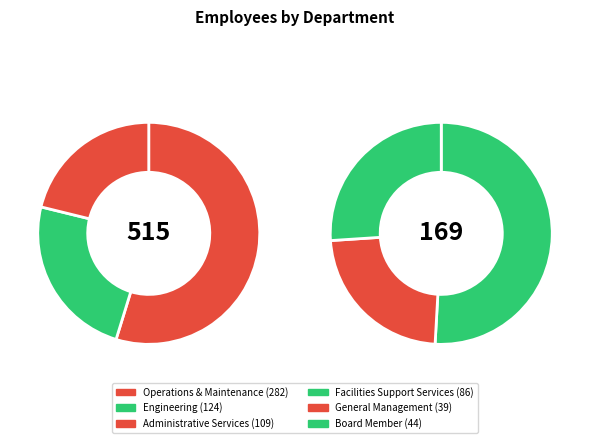

What is the change in value from Administrative Services to General Management?

-70